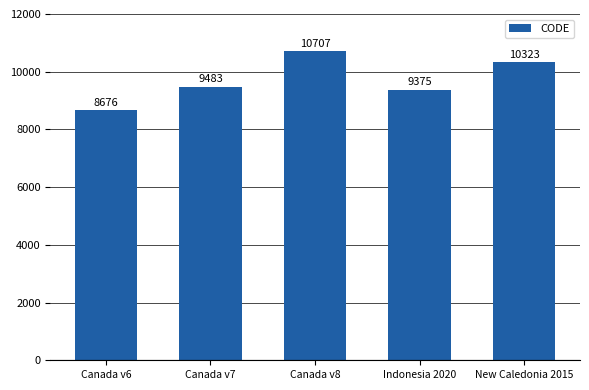

Rank the categories by value from highest to lowest.

Canada v8, New Caledonia 2015, Canada v7, Indonesia 2020, Canada v6